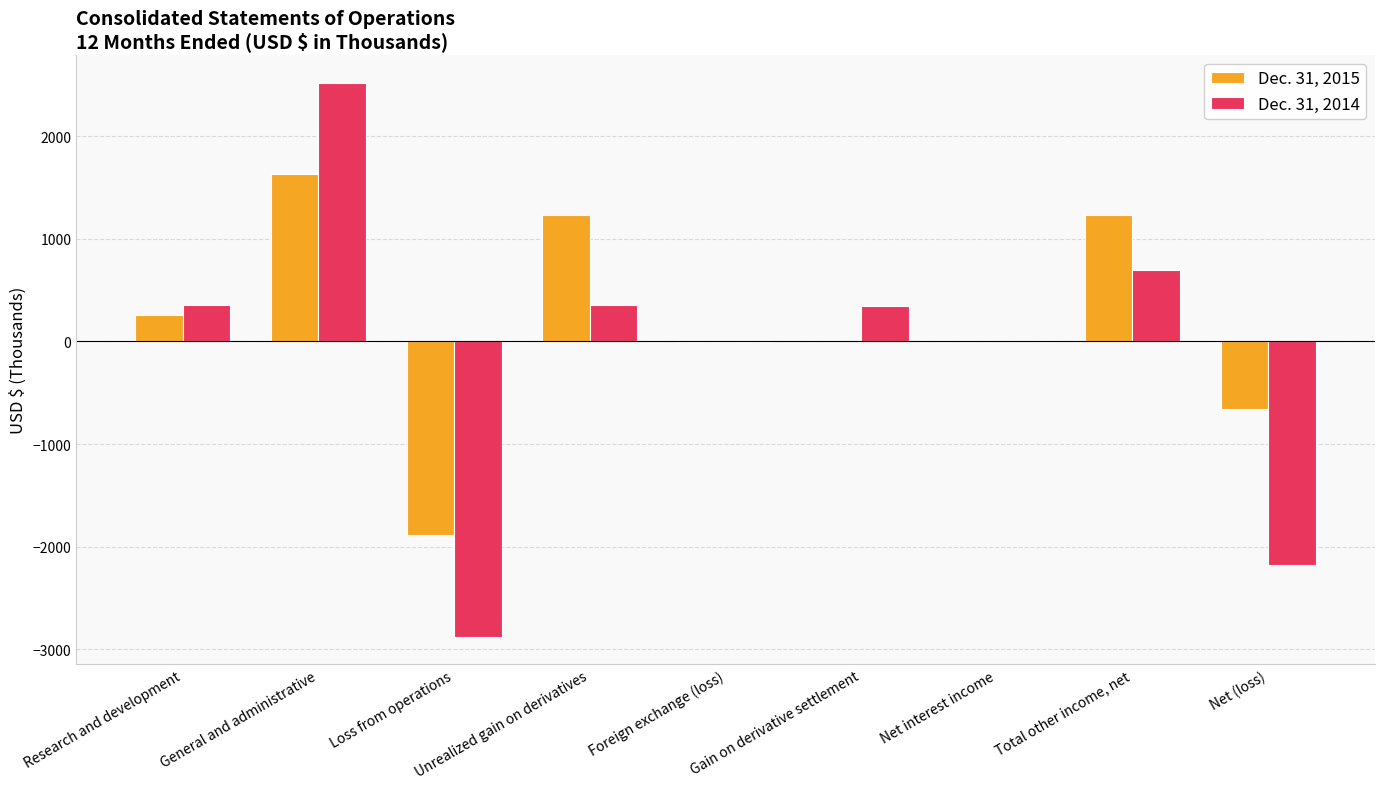

What is the difference between the Dec. 31, 2015 values at Loss from operations and Foreign exchange (loss)?

1881